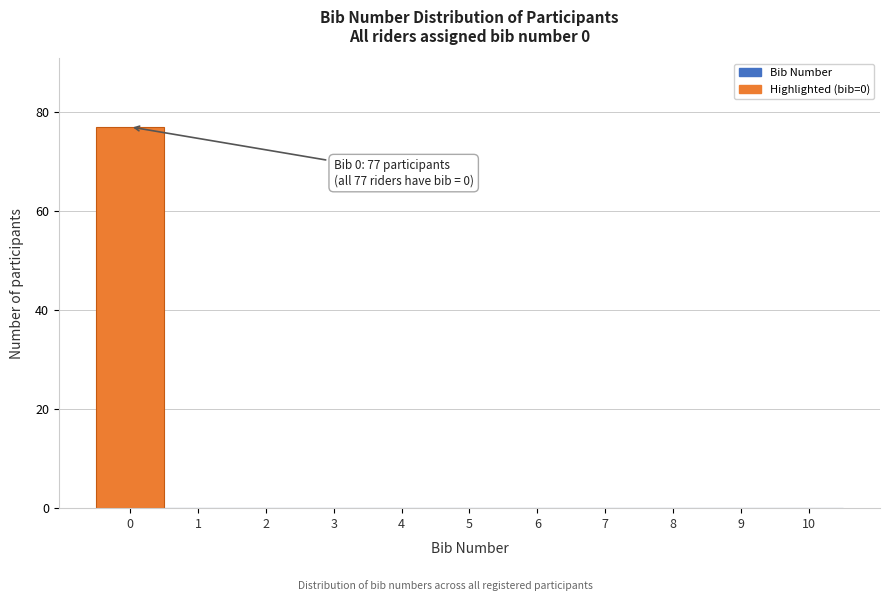

Over which range of the x-axis is the bar tallest?

-0.5 to 0.5